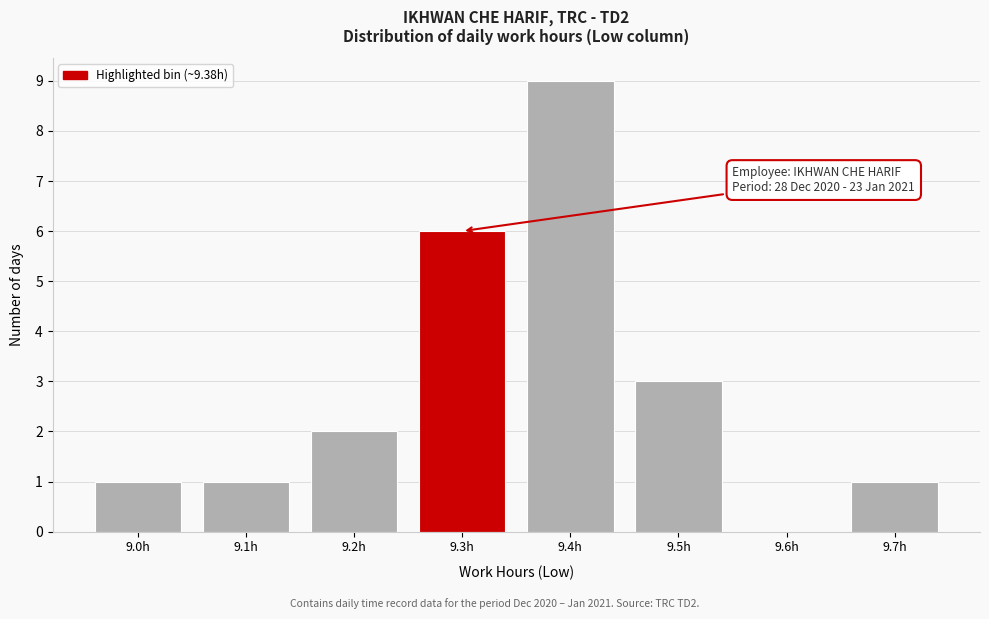

Reading left to right, transcribe all the data shown in this chart.

9.0h=1	9.1h=1	9.2h=2	9.3h=6	9.4h=9	9.5h=3	9.6h=0	9.7h=1